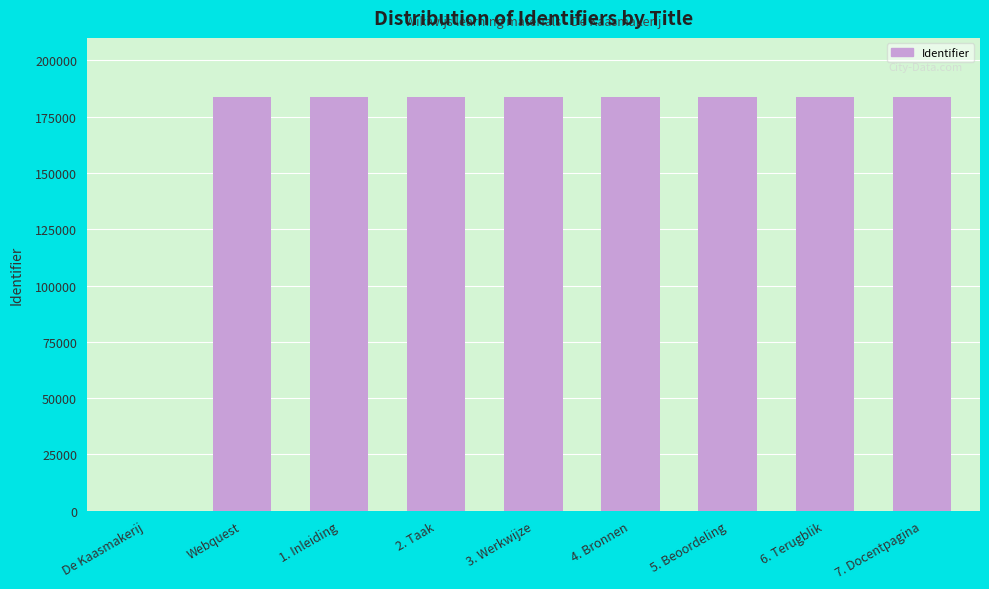

What is the maximum value shown in the chart?

183953